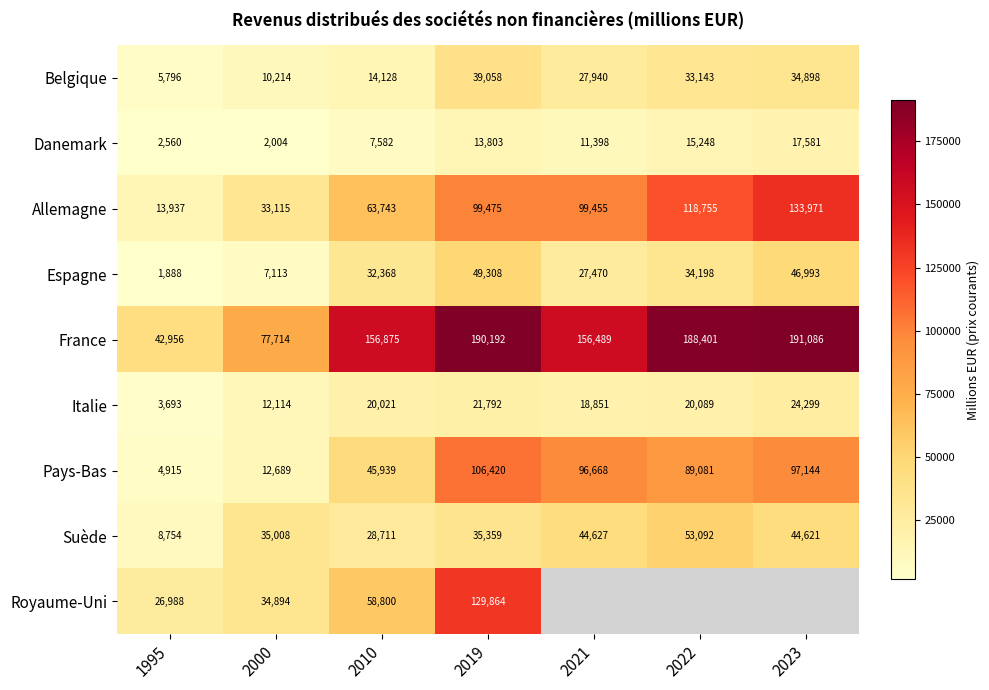

What is the spread (max minus min) of values at 2000?

75710